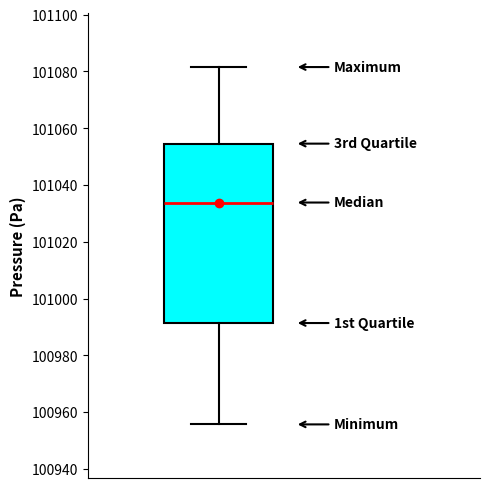

Transcribe this box plot: give where the median line is, the range the box spans, and where the two whiskers end, as read against the y-axis. The values are not printed on the chart, so give them approximately, as read against the axis.

median 101034, box 100992 to 101054, whiskers 100956 to 101082